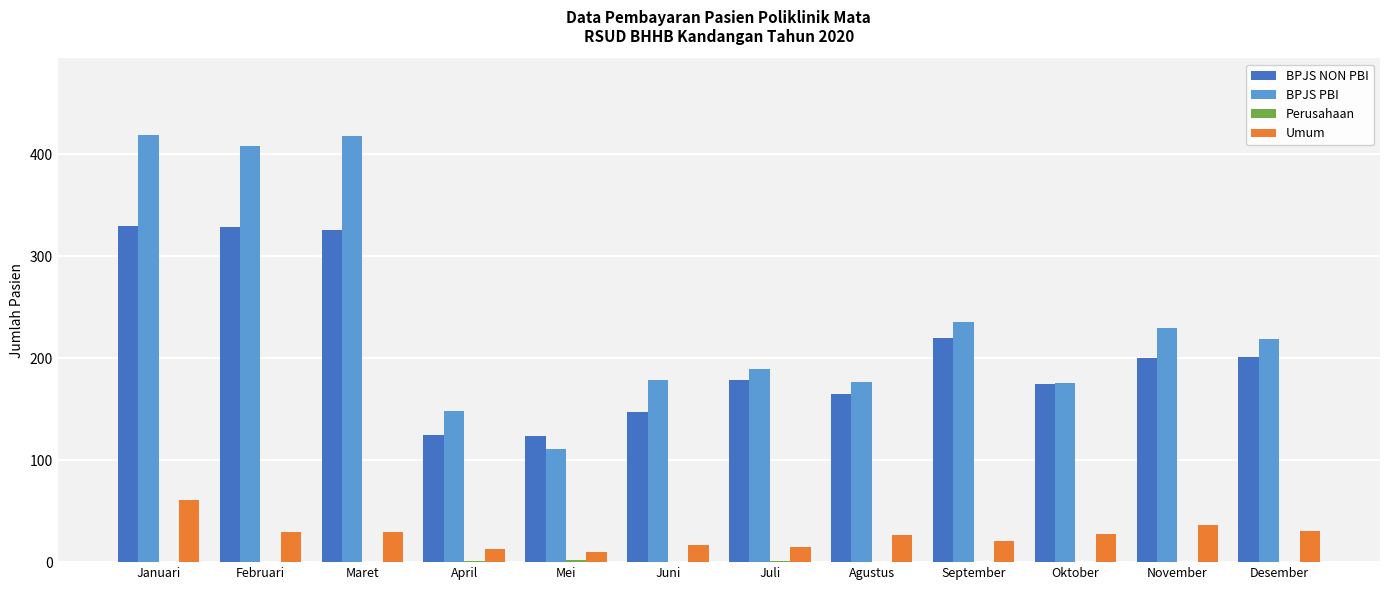

What is the sum of the Umum values at Desember and Februari?

61